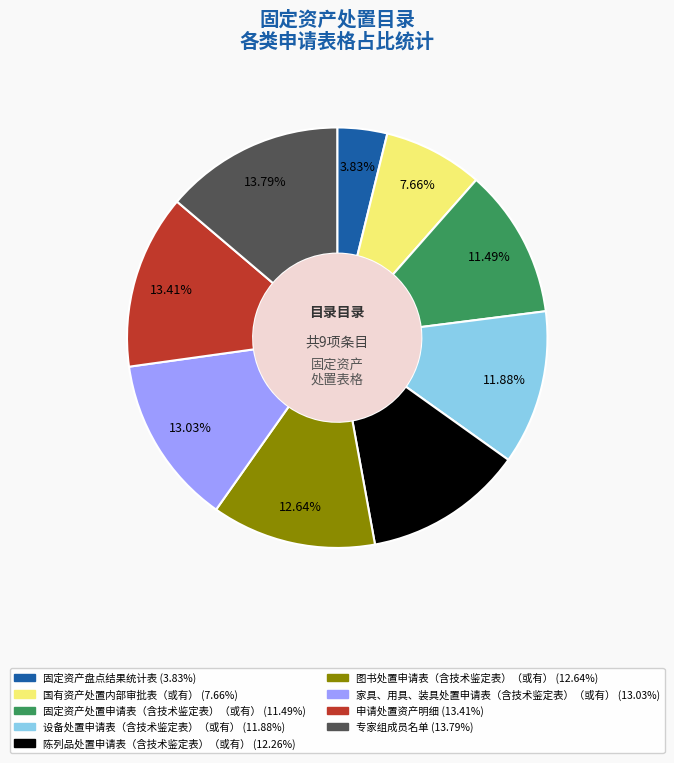

What percentage is the 固定资产处置申请表（含技术鉴定表）（或有） slice, to the nearest percent?

11%